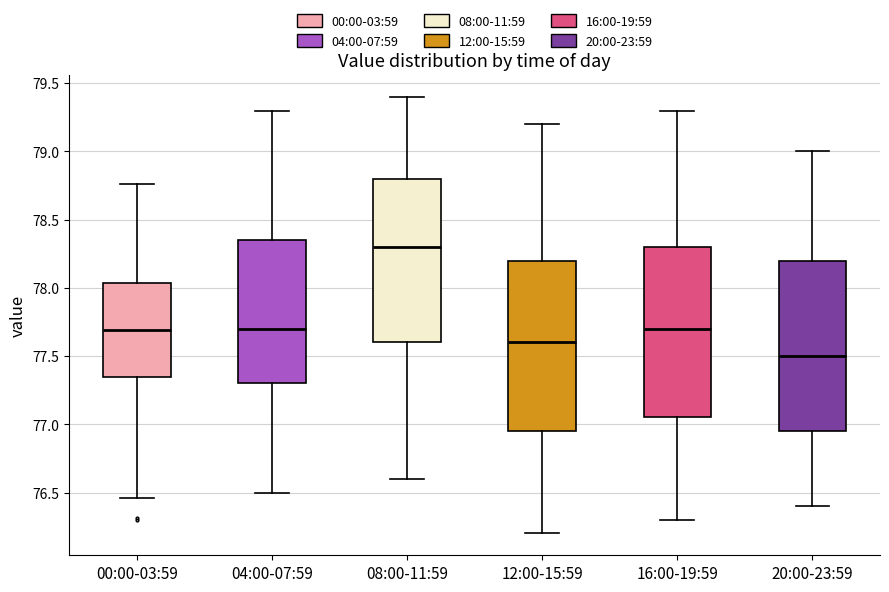

Where is the lower edge of the box for 16:00-19:59 on the y-axis? The values are not printed on the chart, so give them approximately, as read against the axis.

77.05